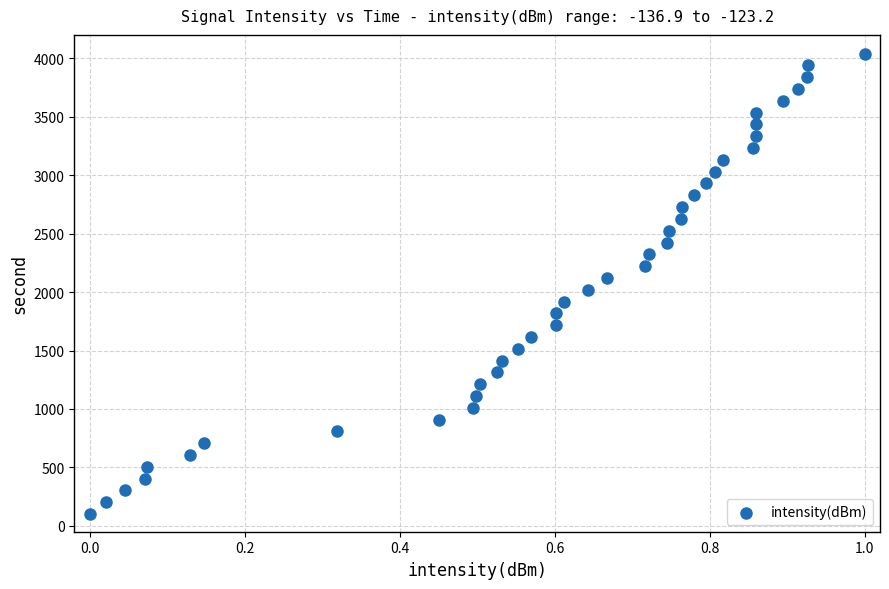

What is the range of Y values (max minus min)?

3939.0